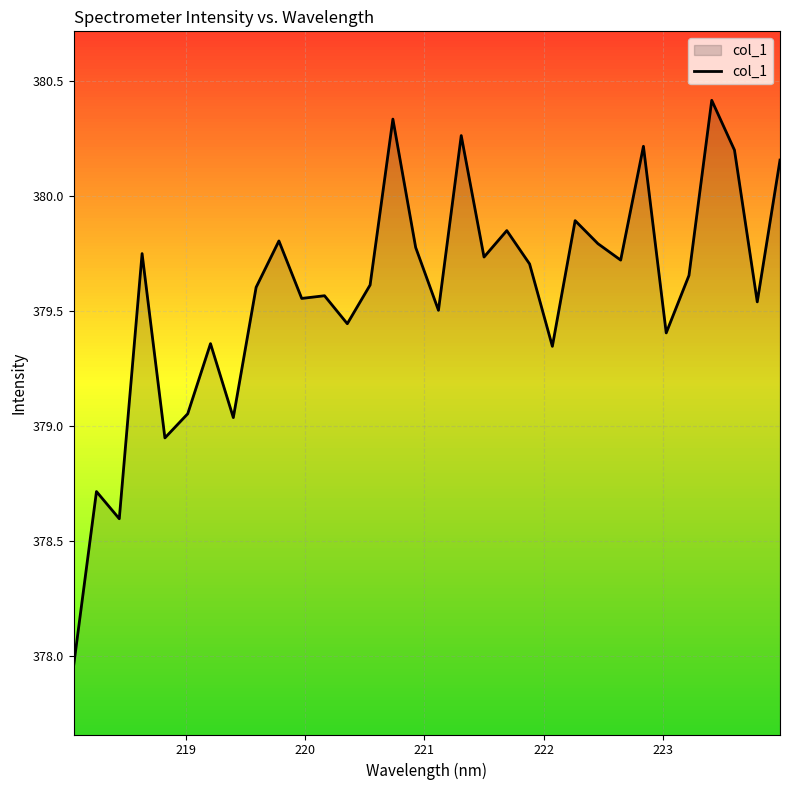

What is the greatest value displayed?

380.4